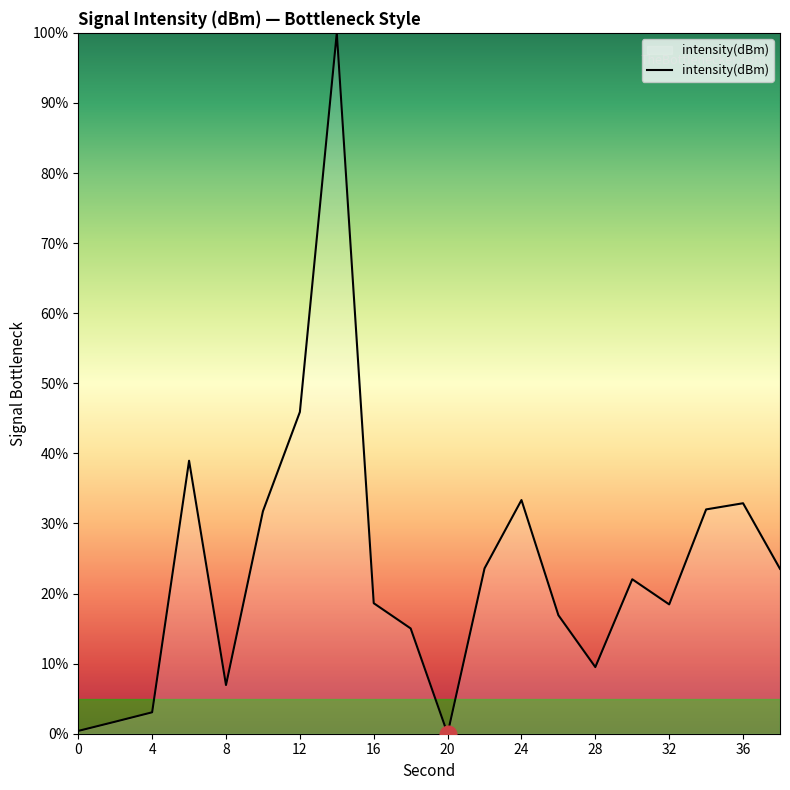

What is the maximum value shown in the chart?

100.0